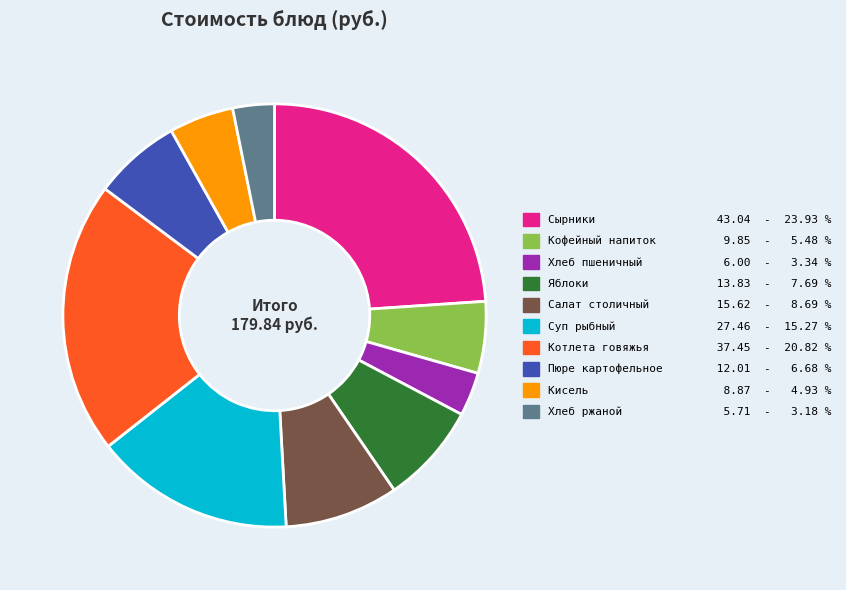

How many slices are in this pie chart?

10